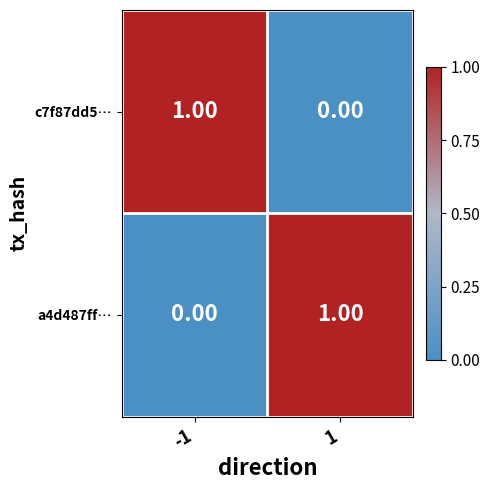

How many series are shown in this chart?

2